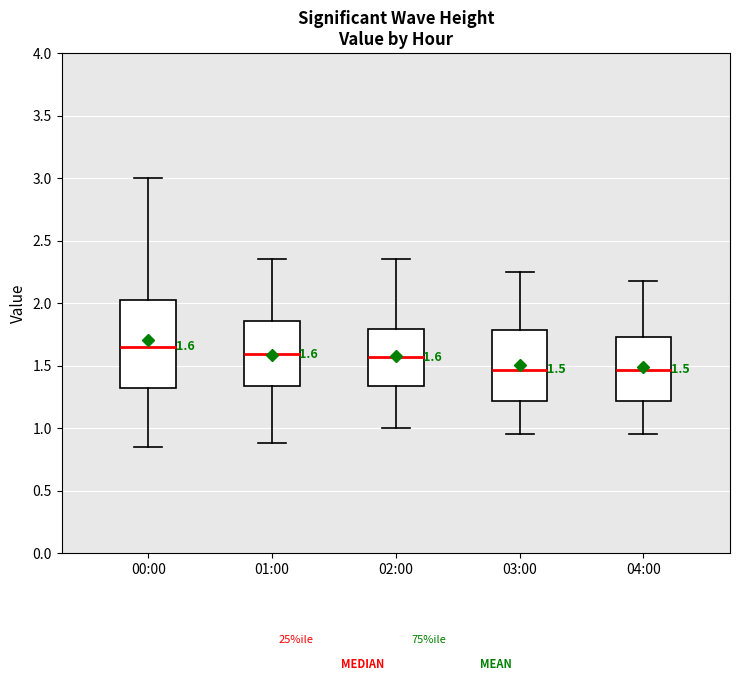

Which box is the tallest, from its lower edge to its upper edge?

00:00